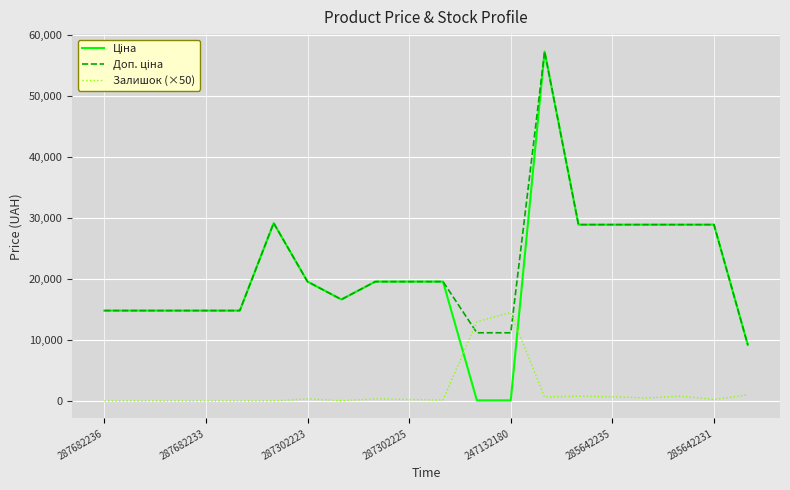

What is the maximum value shown in the chart?

57258.0